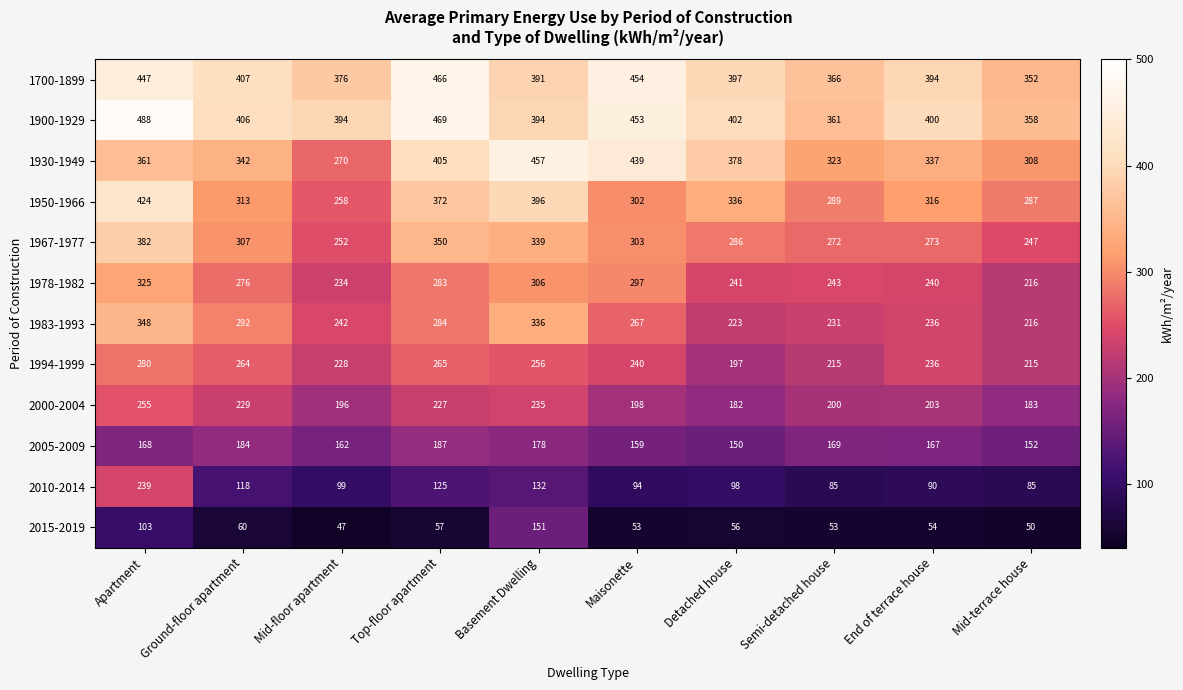

At which label is 1967-1977 closest to 314?

Ground-floor apartment